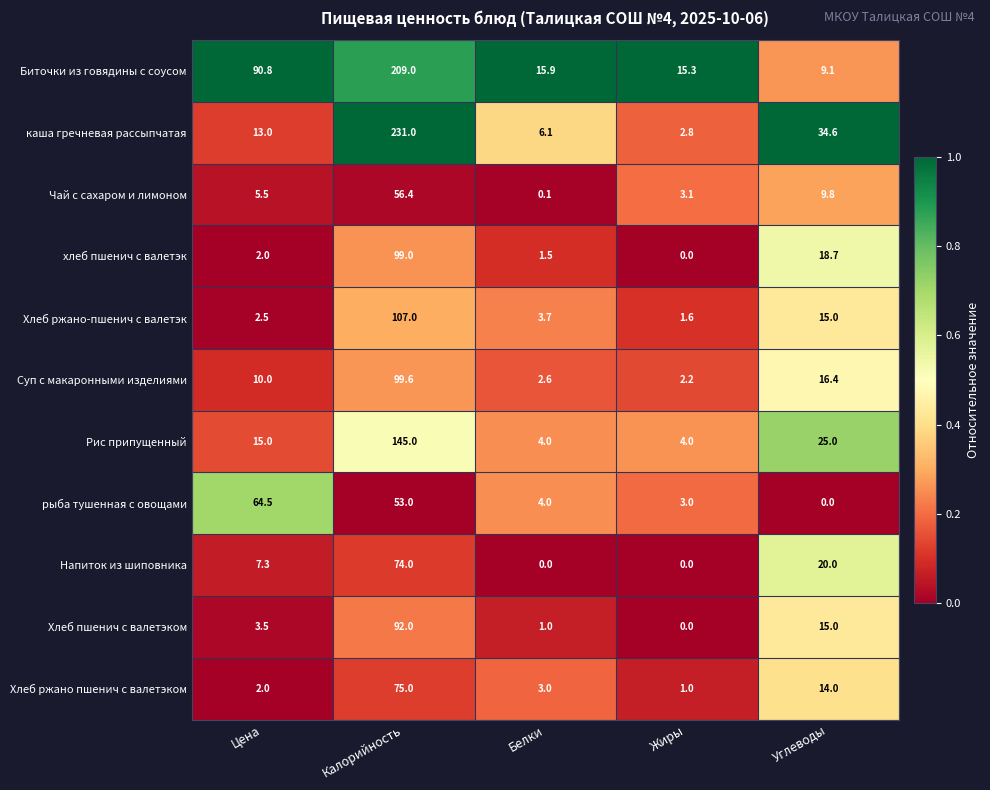

What is the sum of all Хлеб ржано пшенич с валетэком values?

95.0